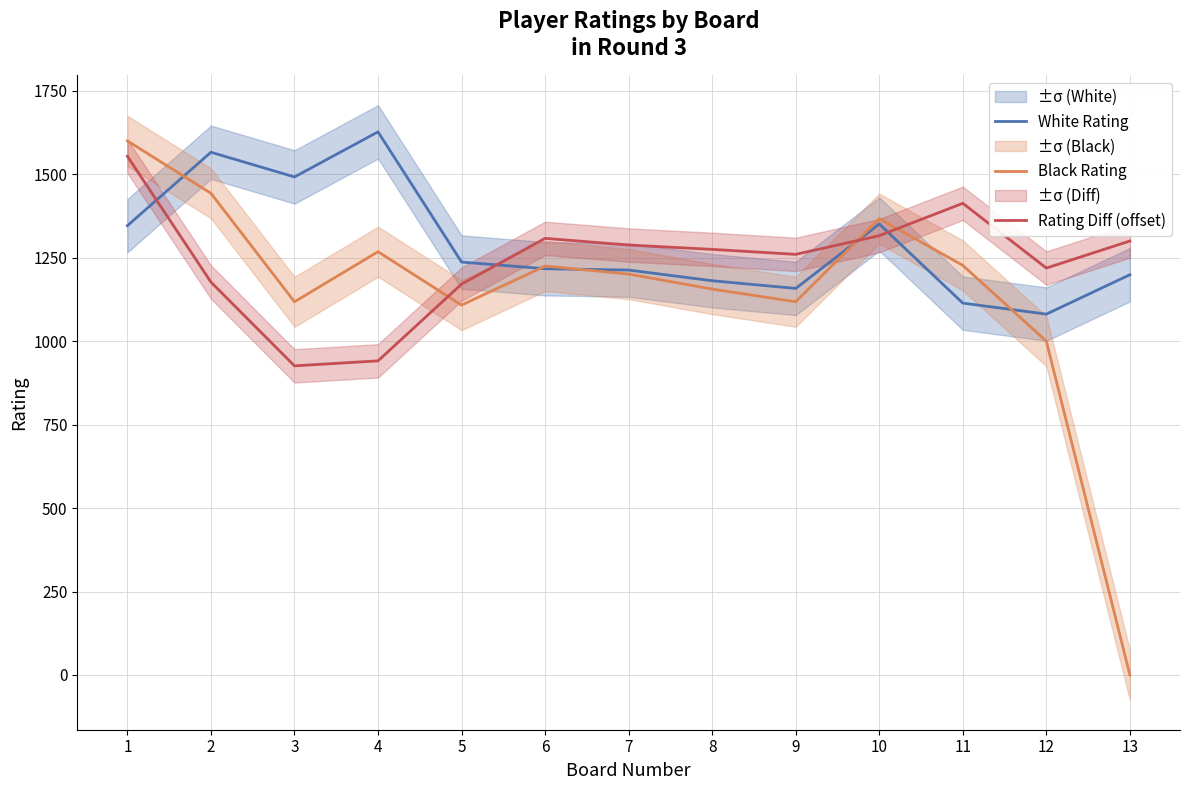

What is the total value across all series at 3?

3536